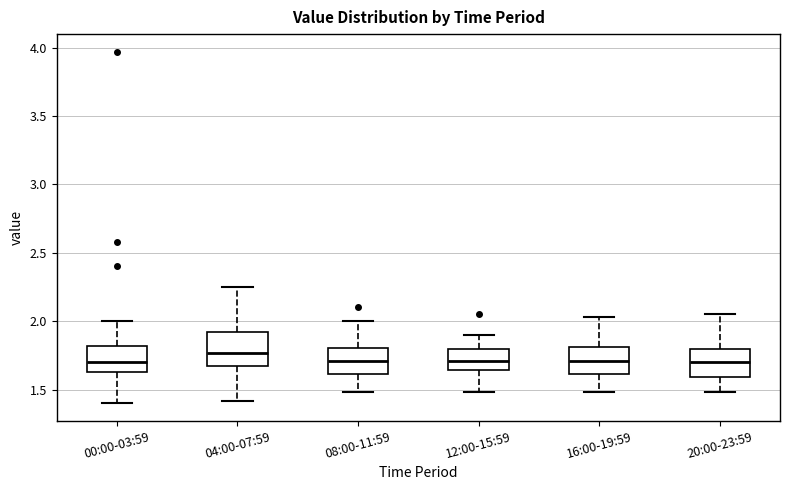

Which box's median line is the highest?

04:00-07:59